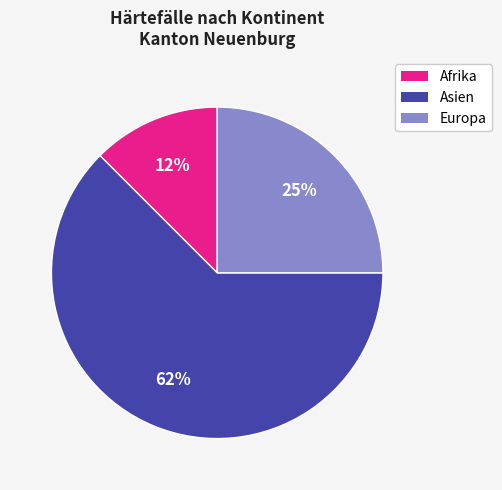

To the nearest percent, what is the average slice percentage?

33%